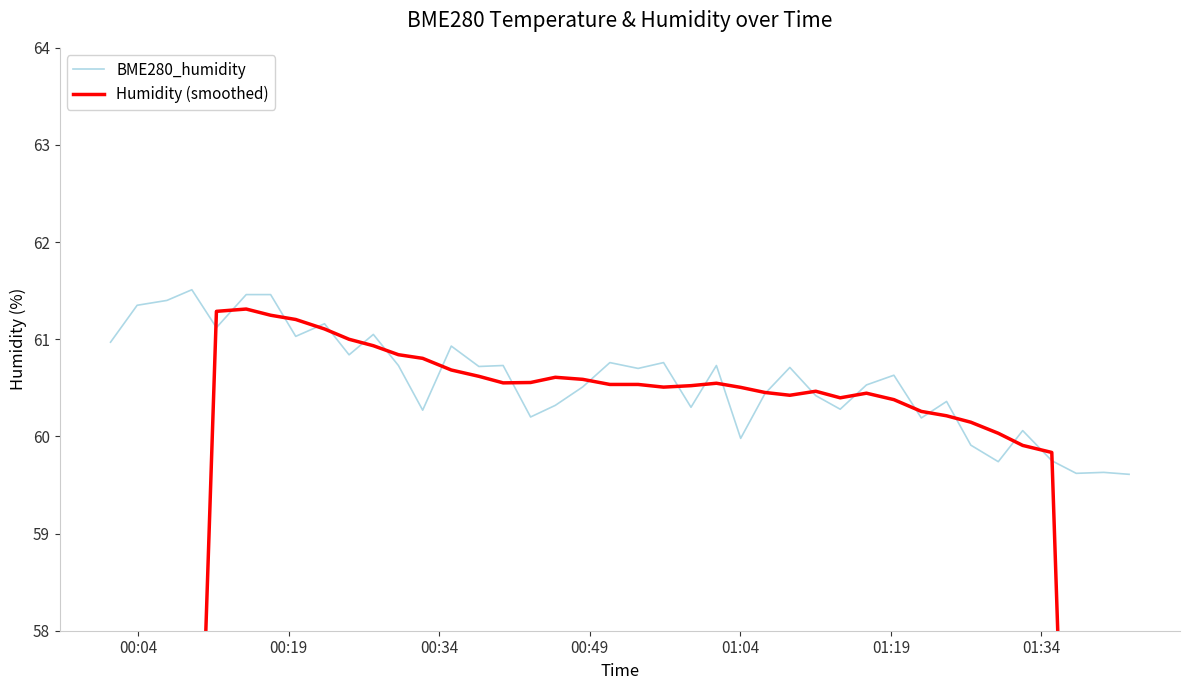

What is the maximum value for BME280_humidity?

61.5